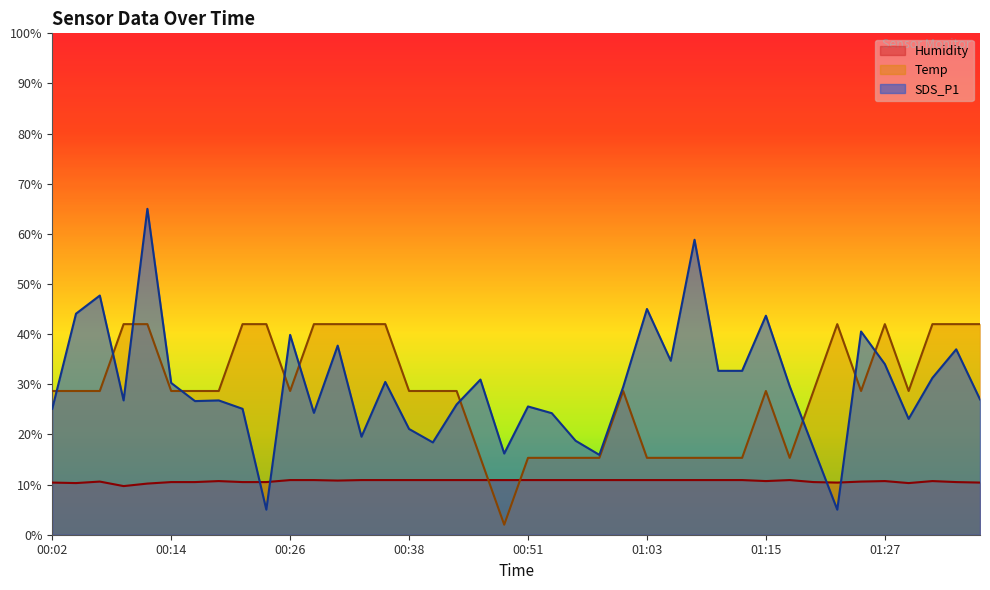

What is the total value across all series at 01:32?

84.0